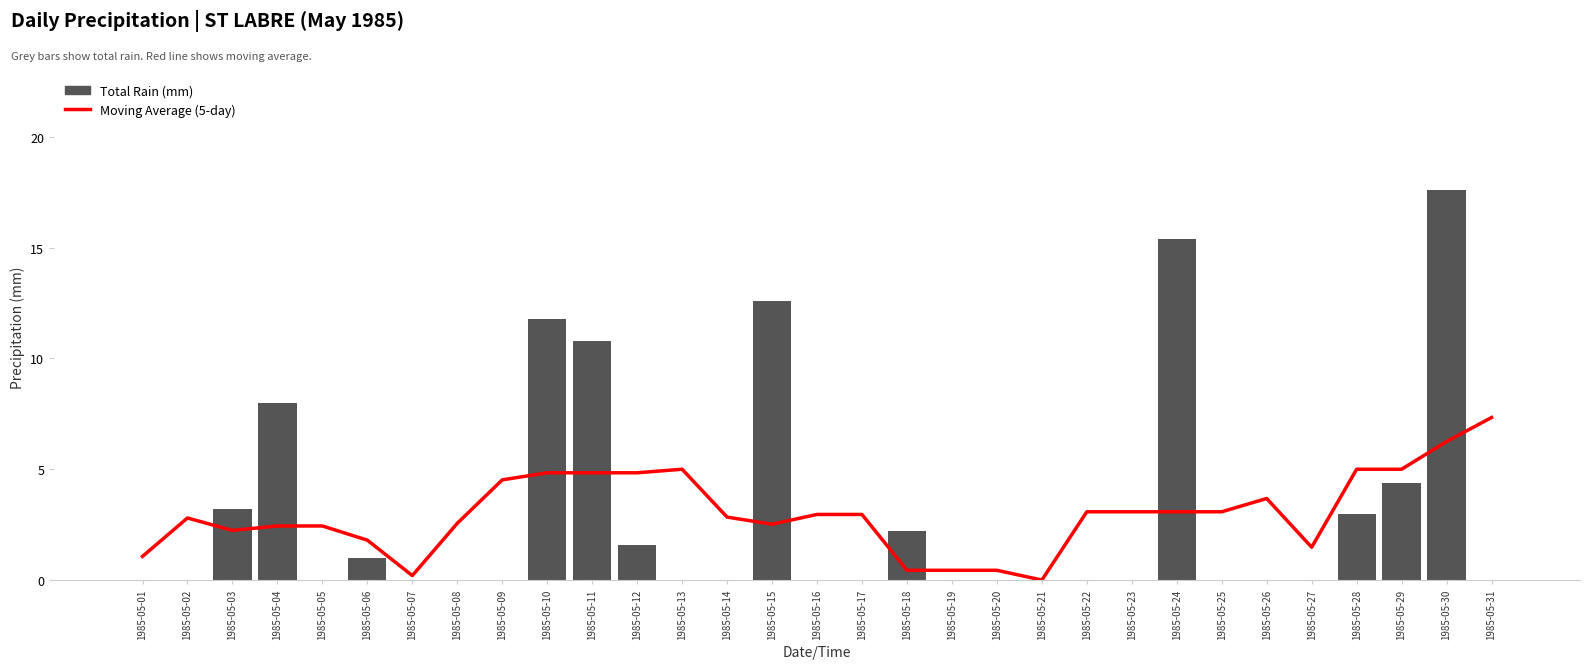

Between 1985-05-01 and 1985-05-07, which series saw the biggest shift?

Moving Average (5-day)